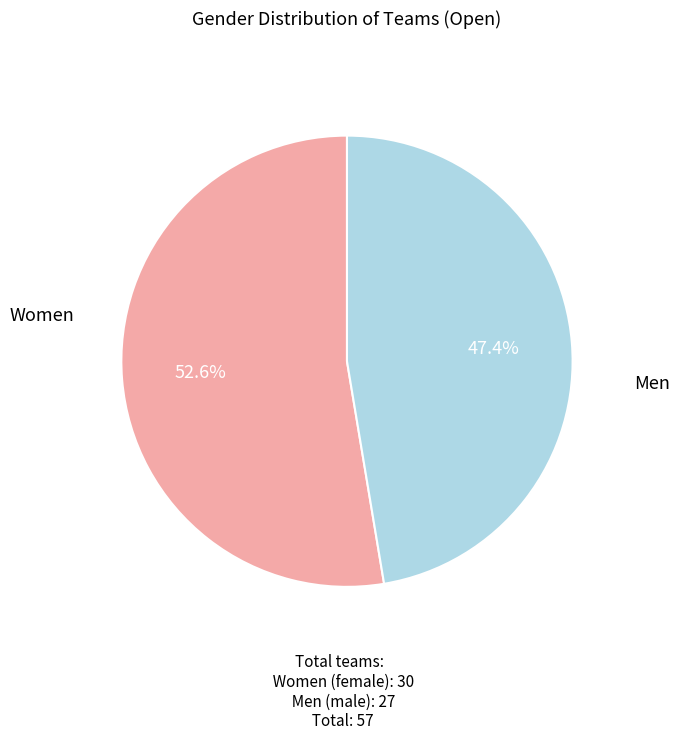

Is there any slice that represents more than half of the pie?

Yes